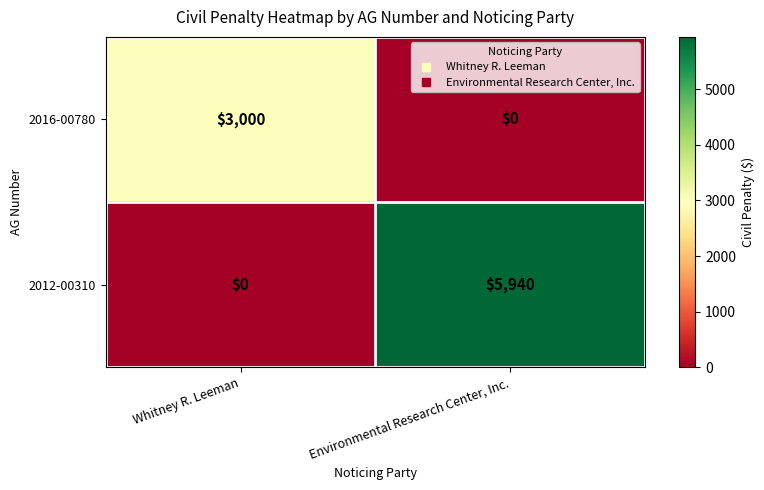

Count the number of categories in the chart.

2